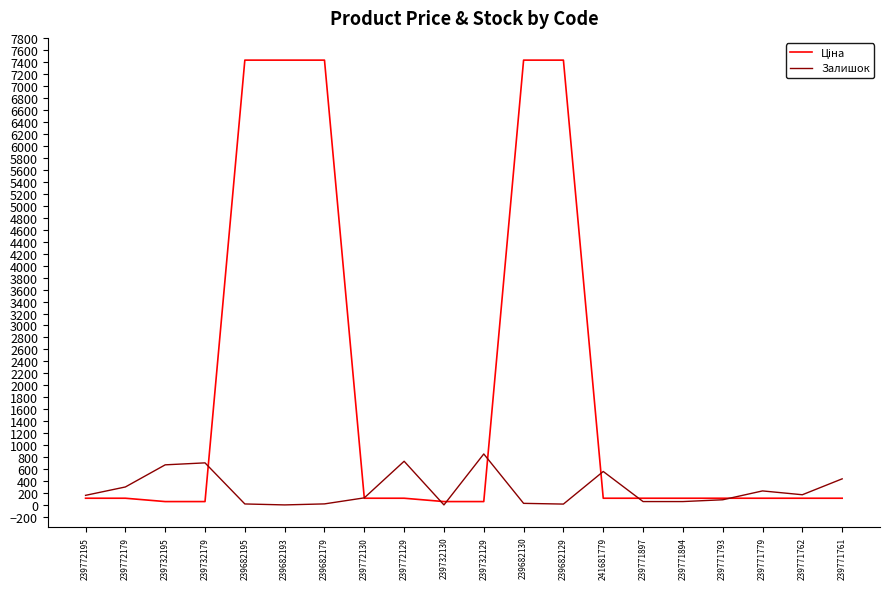

The value of Залишок at 239732130 is -535.4. True or false?

False